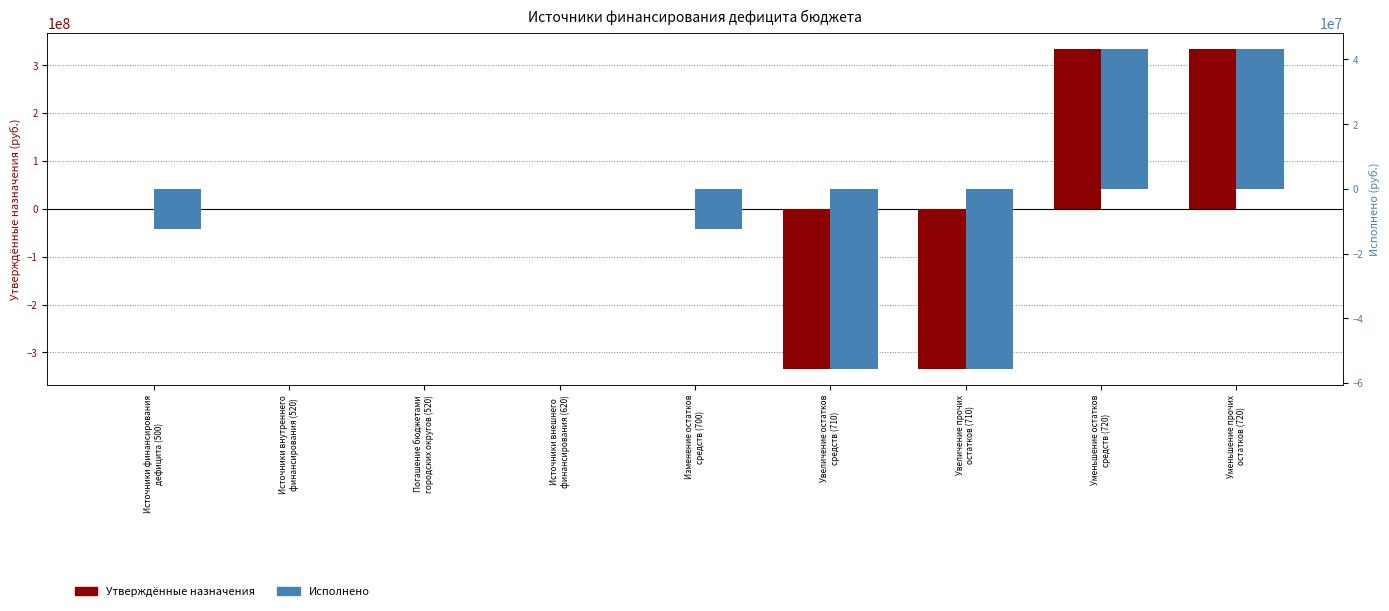

What are all the series names shown in the legend?

Утверждённые назначения, Исполнено